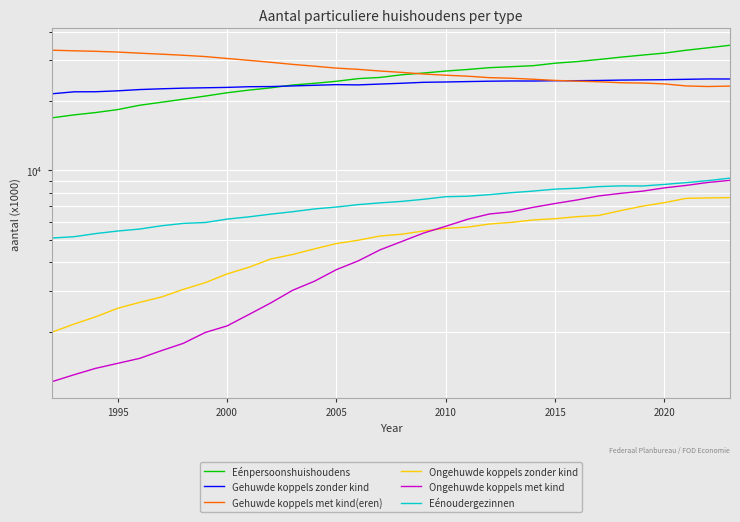

Which series has the largest range (max minus min)?

Eénpersoonshuishoudens